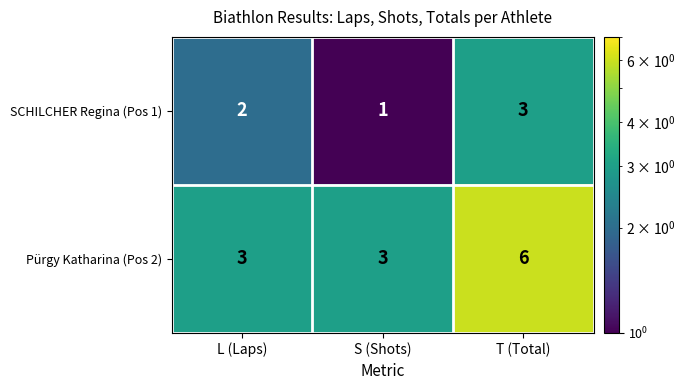

Which series has the largest range (max minus min)?

Pürgy Katharina (Pos 2)